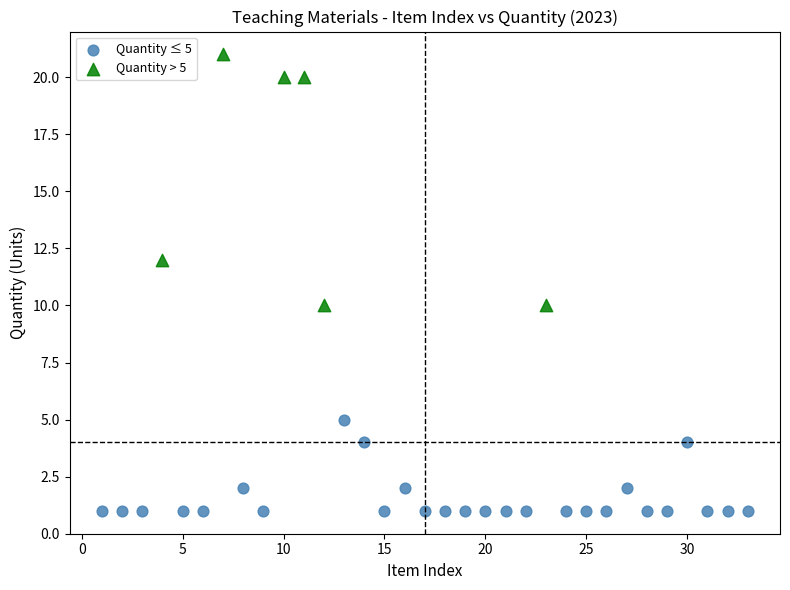

What are all the series names shown in the legend?

Quantity ≤ 5, Quantity > 5